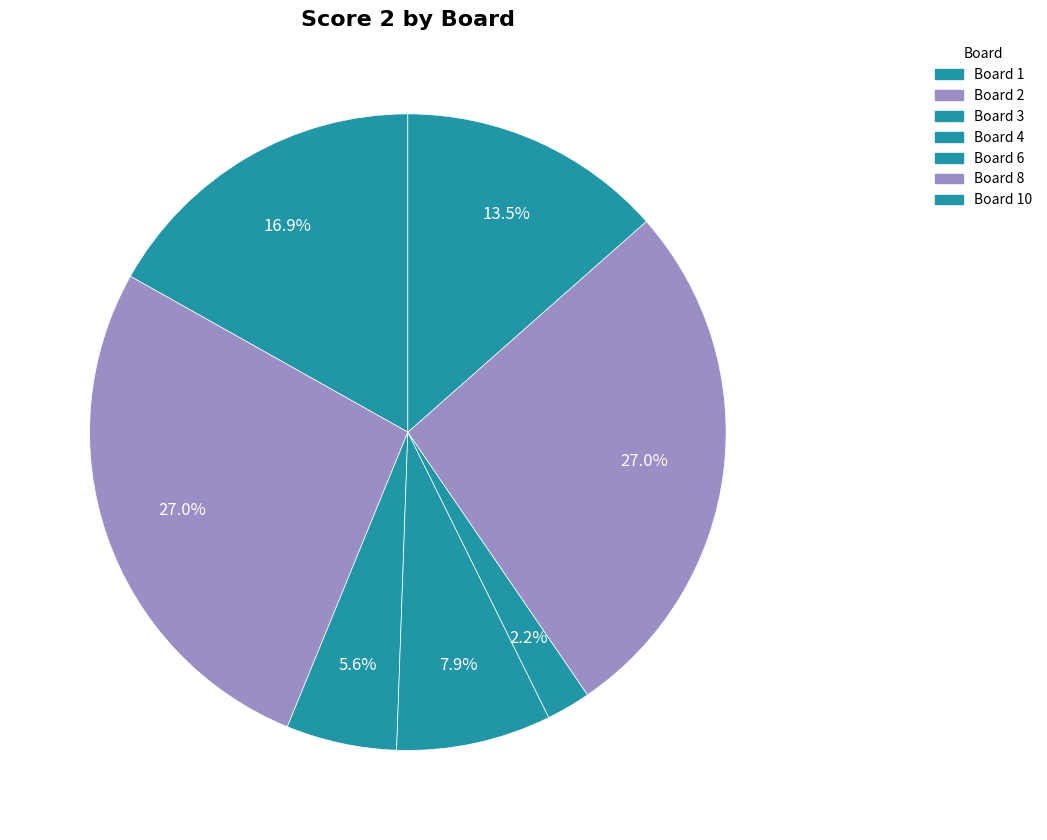

How many segments does this pie chart have?

7